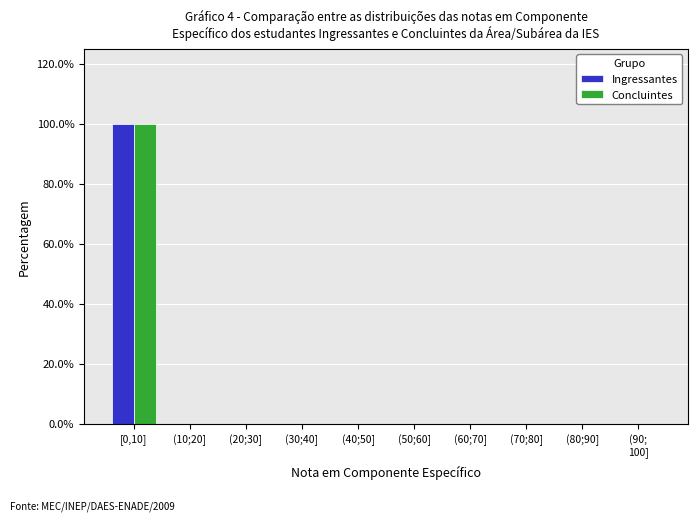

True or false: Concluintes has a value of 0 at (30;40].

True